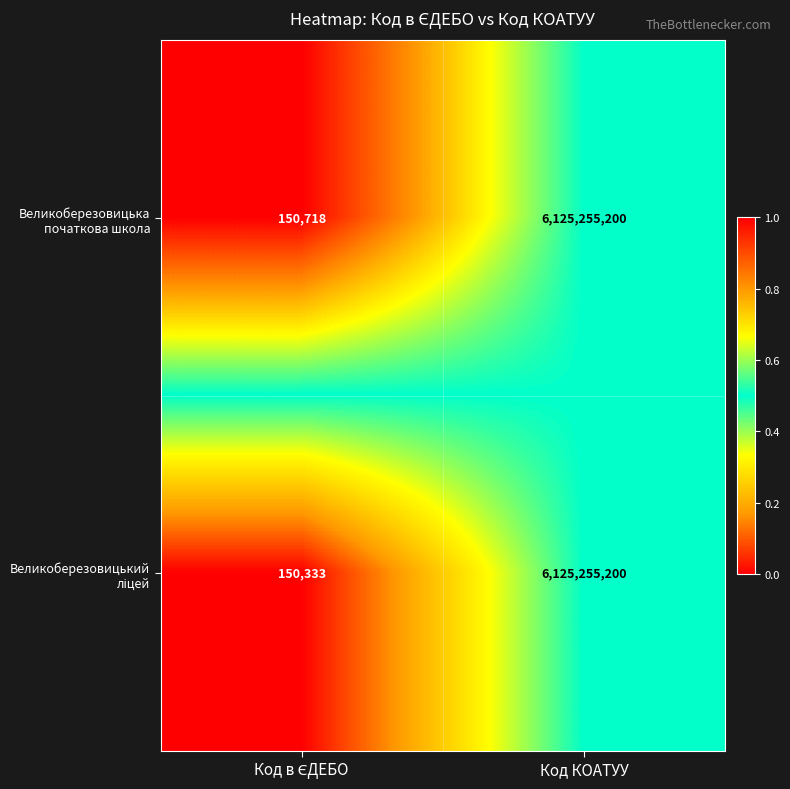

What is the difference between the maximum and minimum values in the Великоберезовицька початкова школа series?

6125104482